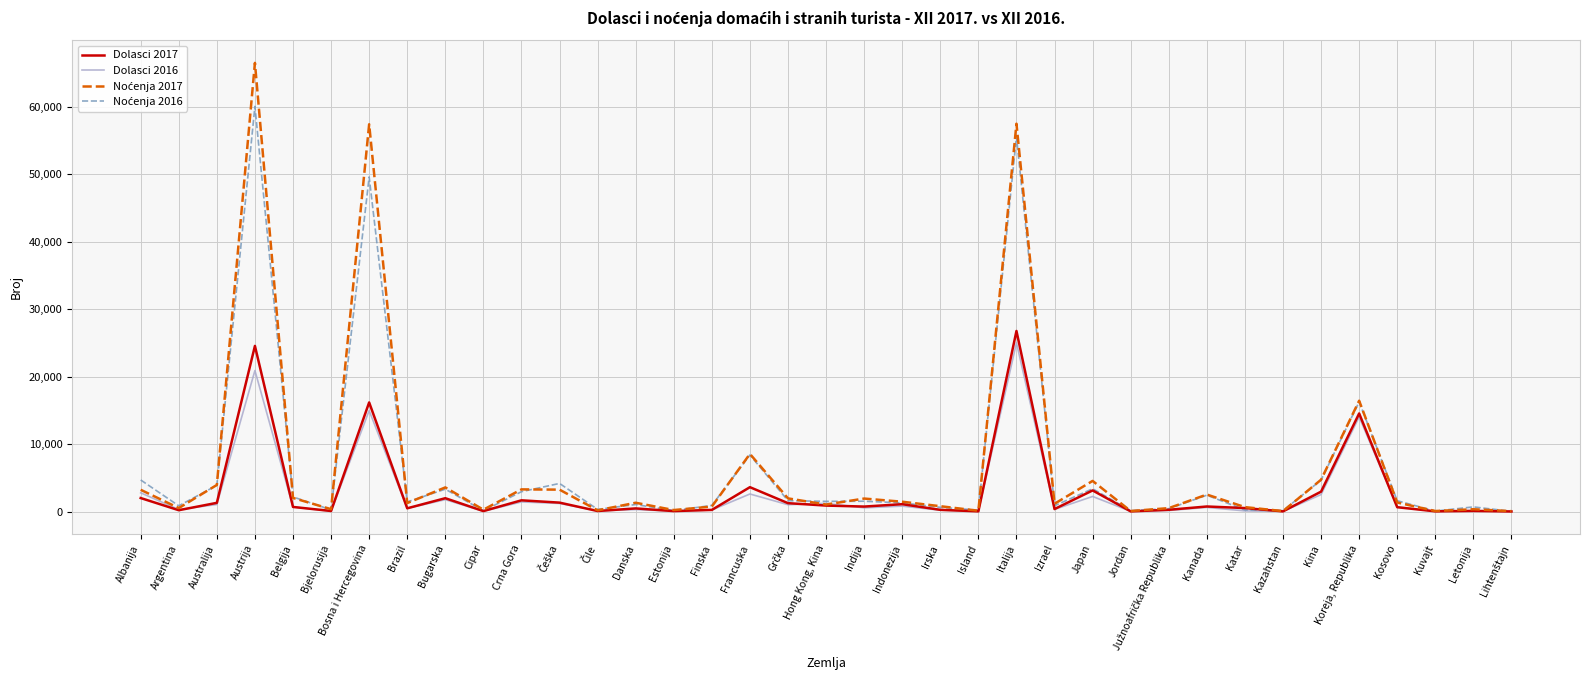

How many lines are shown in the chart?

4